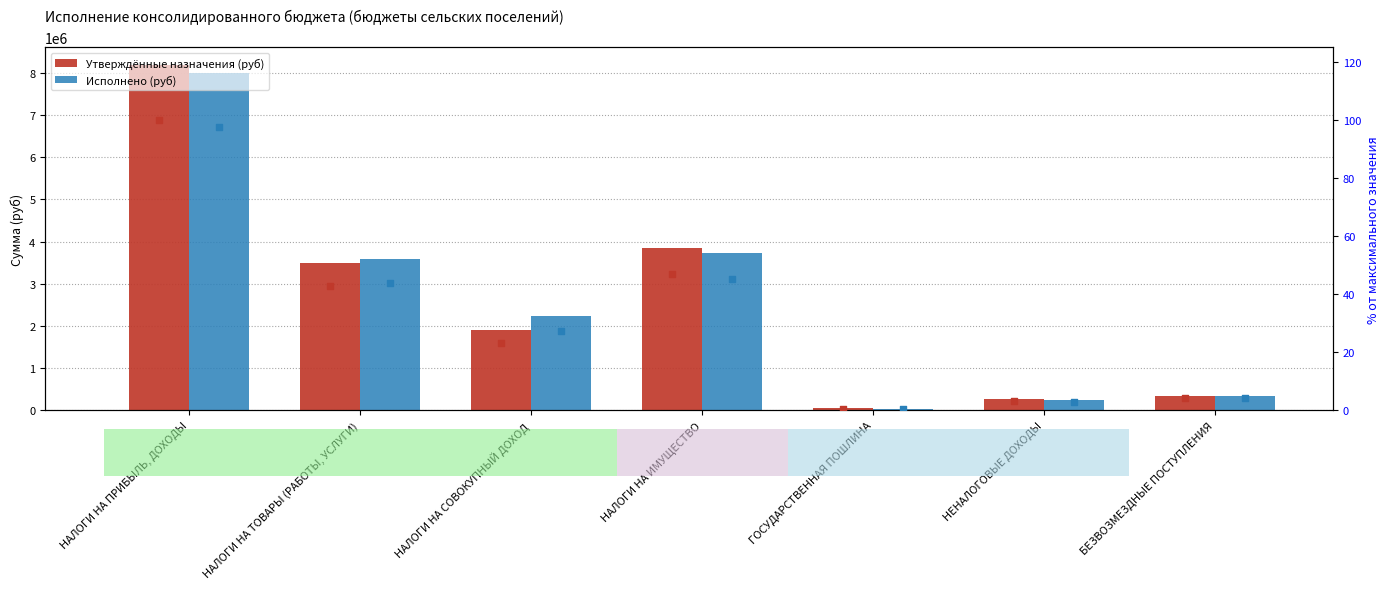

Which series has the largest total across all categories?

Исполнено (руб)